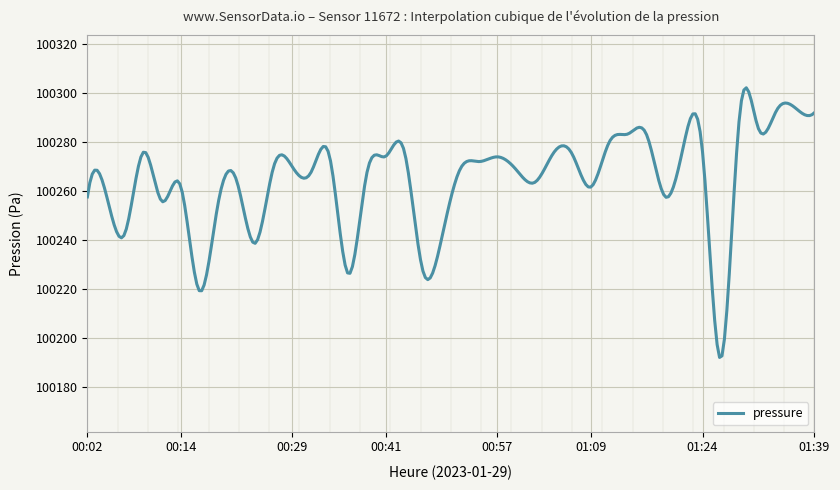

How many lines are shown in the chart?

1